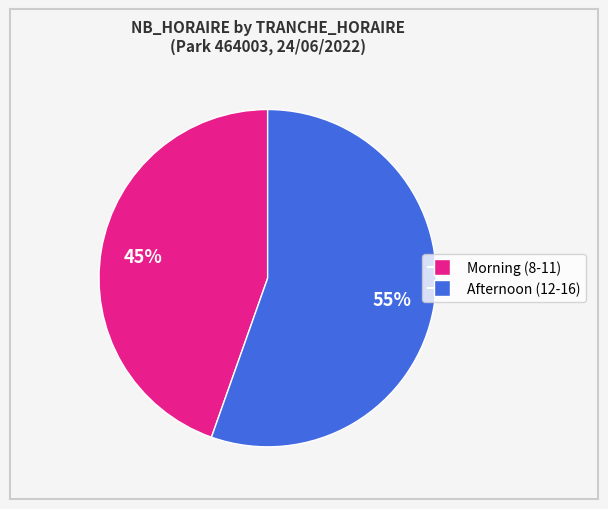

To the nearest percent, what is the average slice percentage?

50%